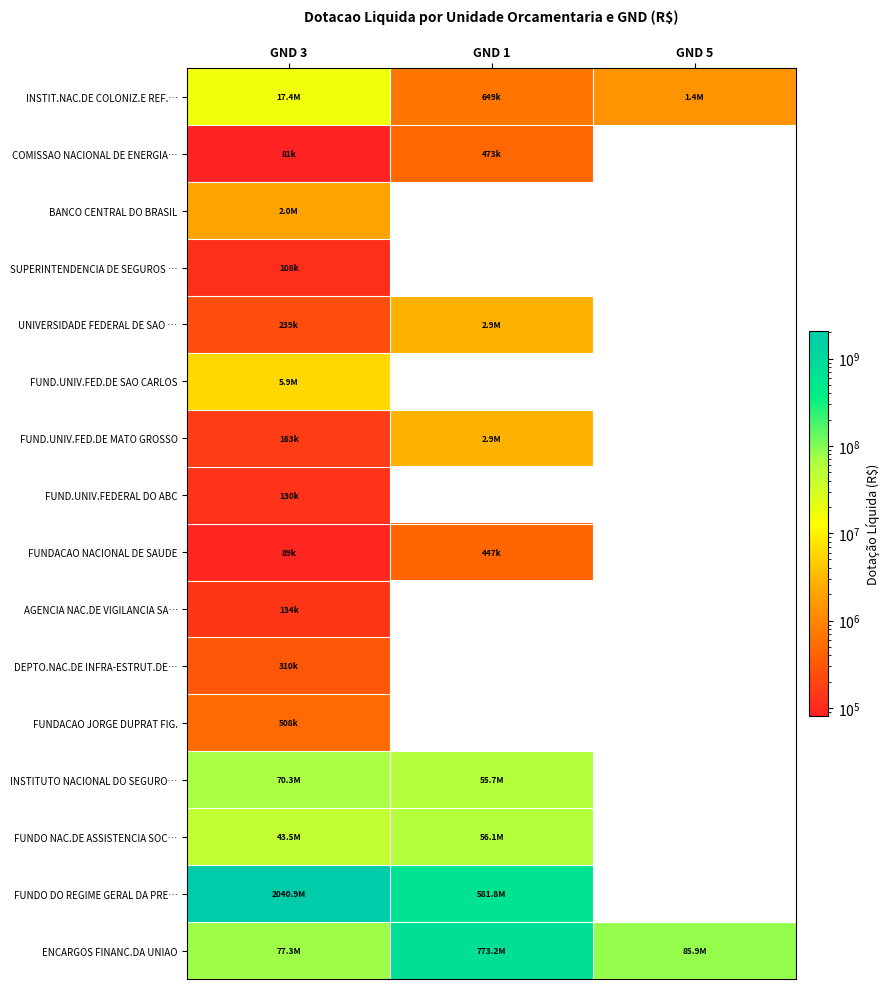

How many positive values does the FUNDO NAC.DE ASSISTENCIA SOC… series have?

2